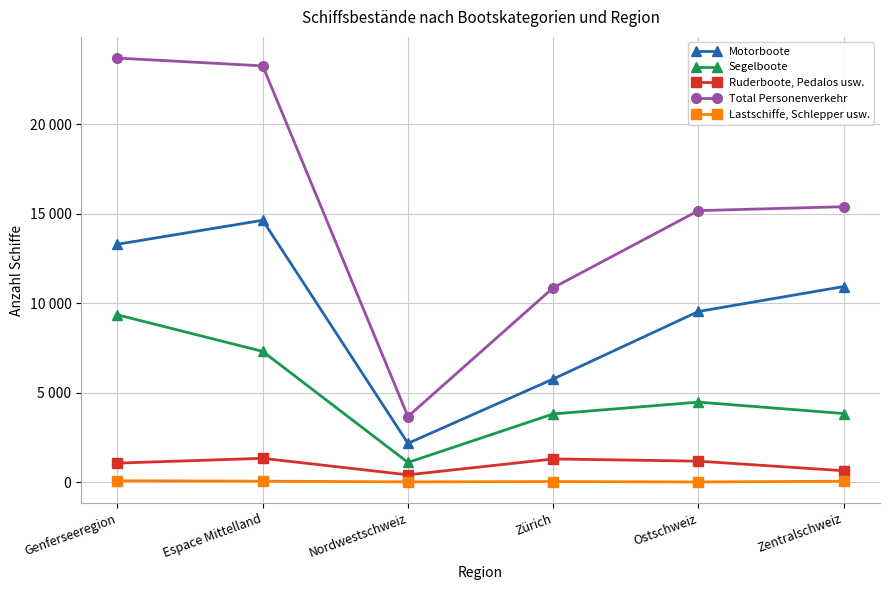

Between Zürich and Zentralschweiz, which series saw the biggest shift?

Motorboote